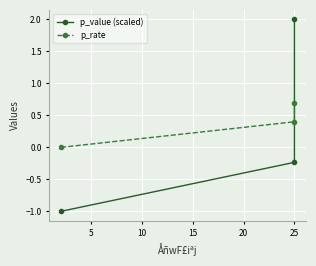

Which series has the largest total across all categories?

p_rate